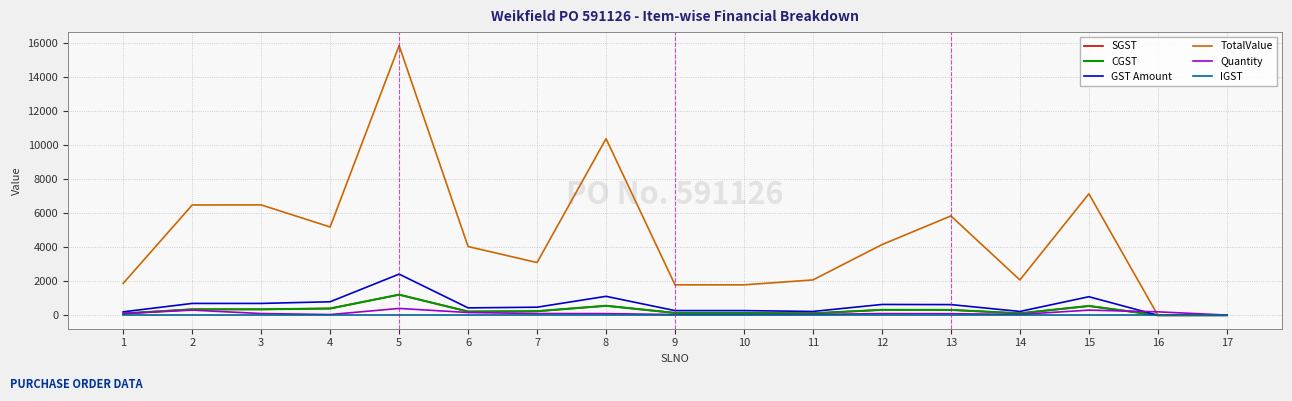

List the series in order of their peak value, lowest first.

IGST, Quantity, SGST, CGST, GST Amount, TotalValue